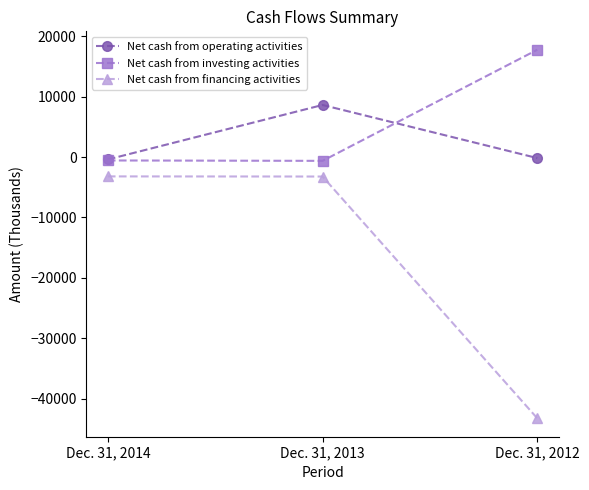

What is the total value across all series at Dec. 31, 2012?

-25639